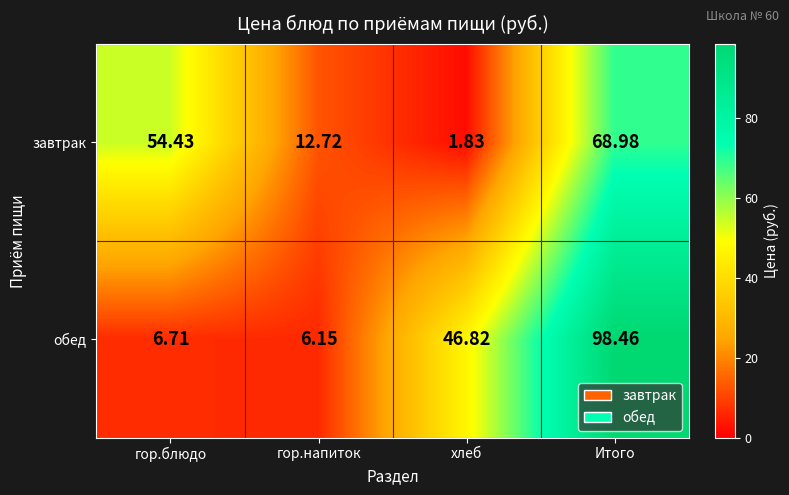

At which label does обед first exceed 46?

хлеб